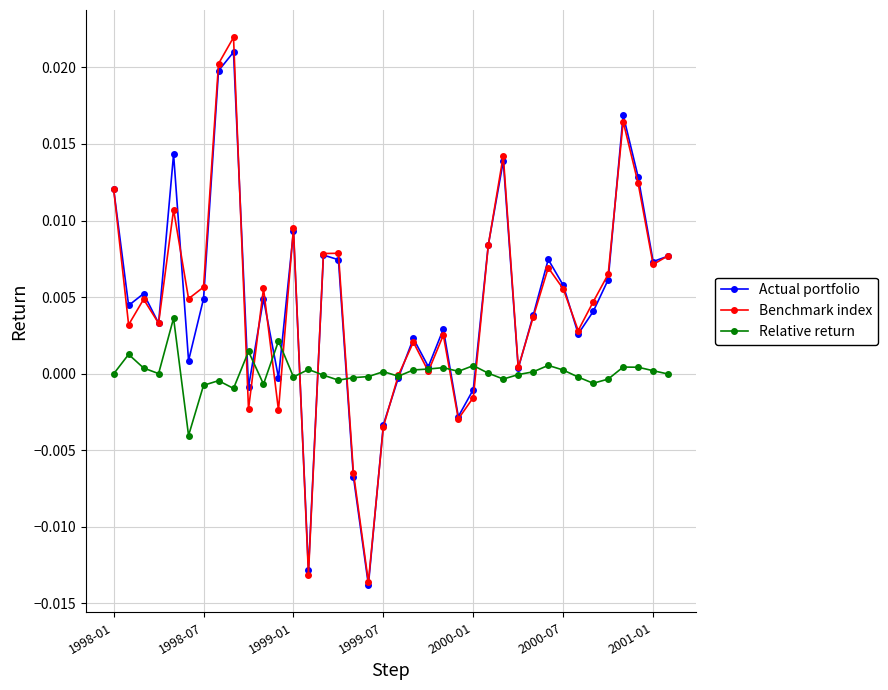

Does the chart have visible grid lines?

Yes